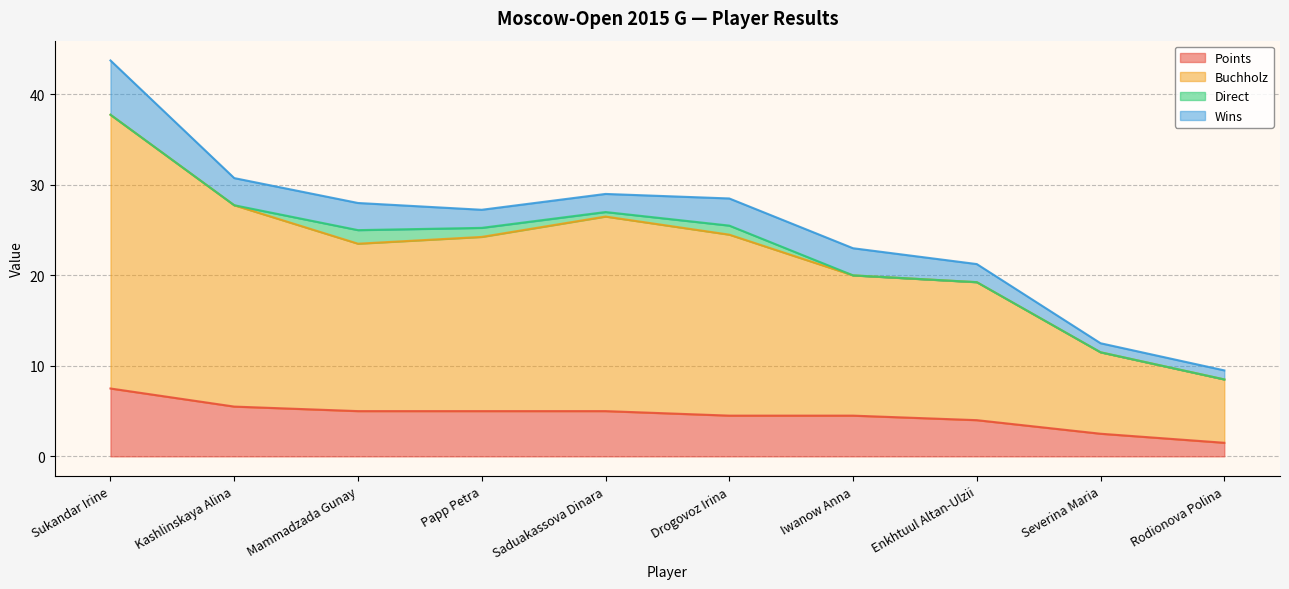

What is the sum of the Points values at Papp Petra and Iwanow Anna?

9.5